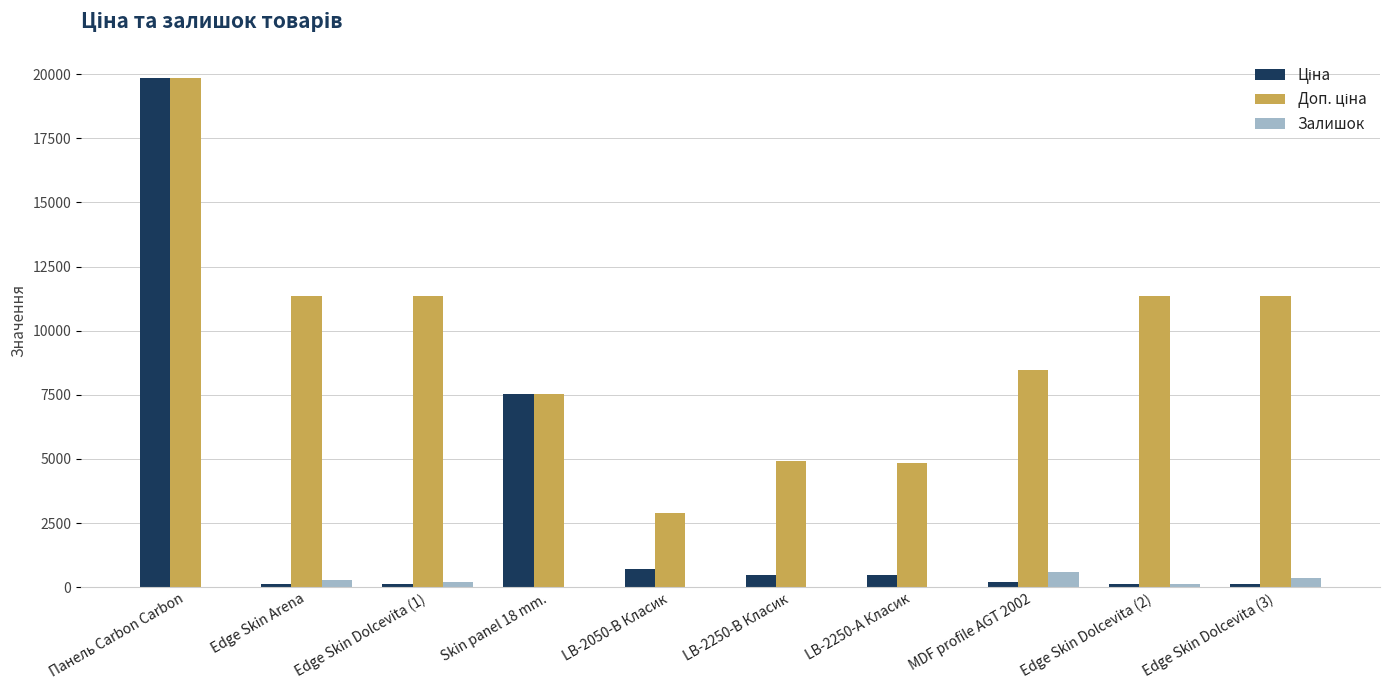

How many groups of bars are there?

10